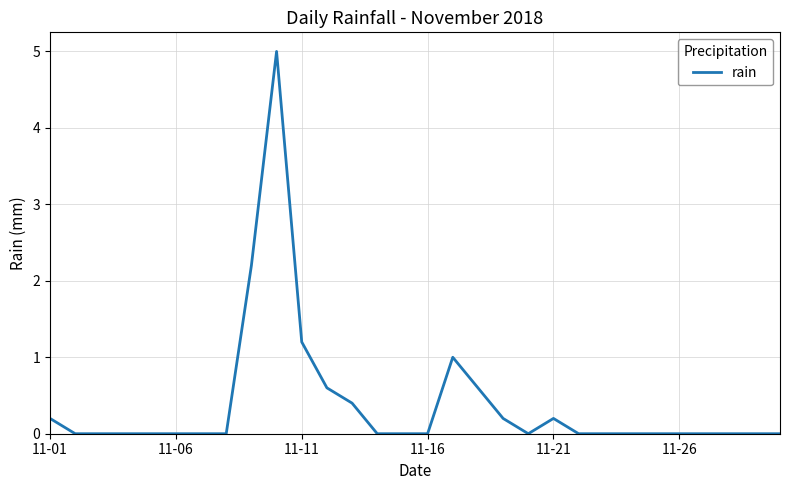

What is the greatest value displayed?

5.0